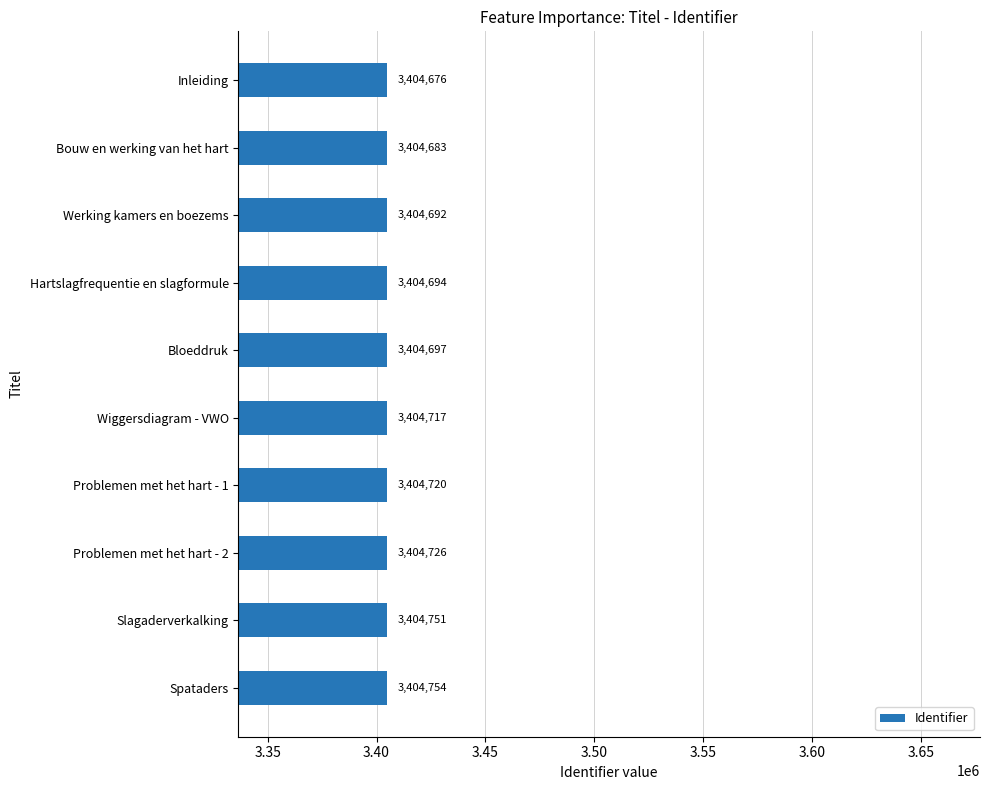

Reading top to bottom, list all the values displayed in this chart.

3404676	3404683	3404692	3404694	3404697	3404717	3404720	3404726	3404751	3404754